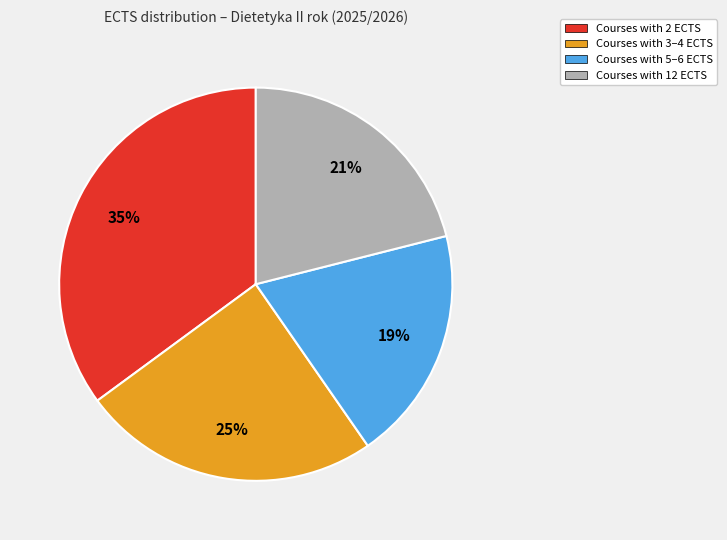

To the nearest percent, what is the difference between the largest and smallest slice percentages?

16%